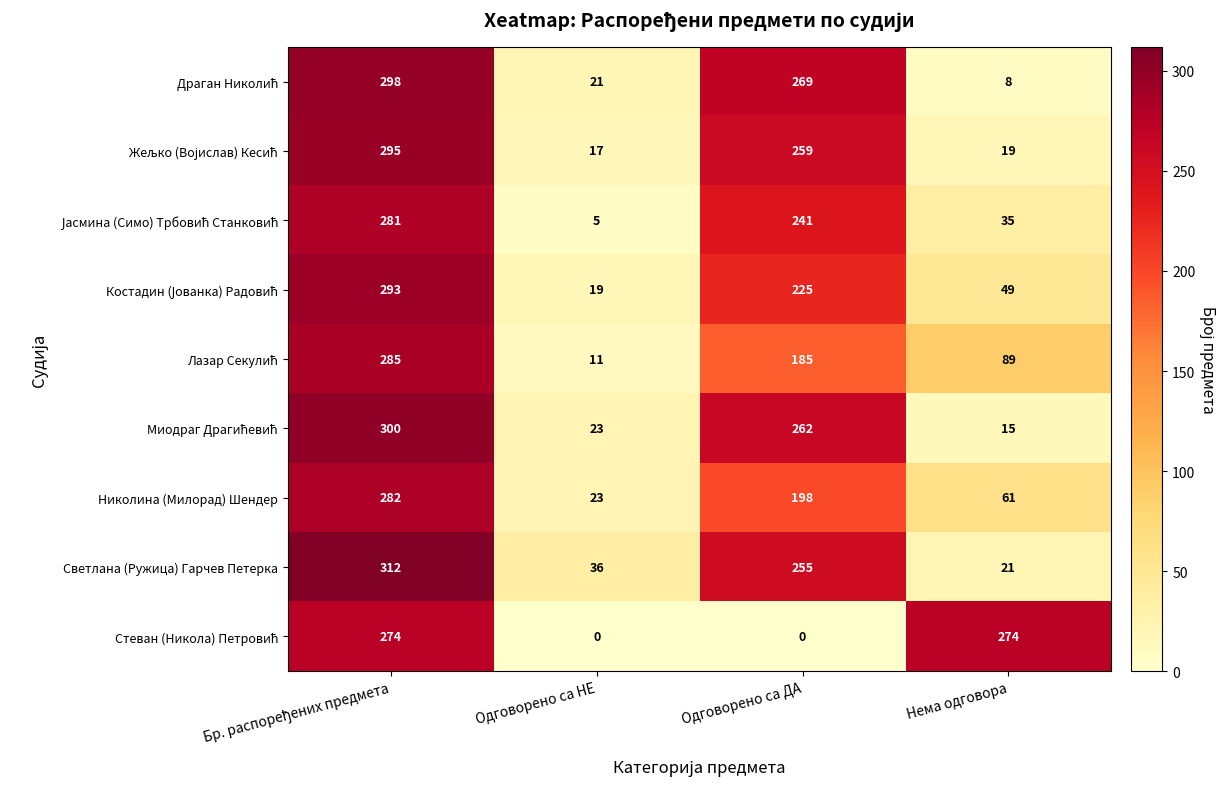

At how many categories does at least one series exceed 104?

3